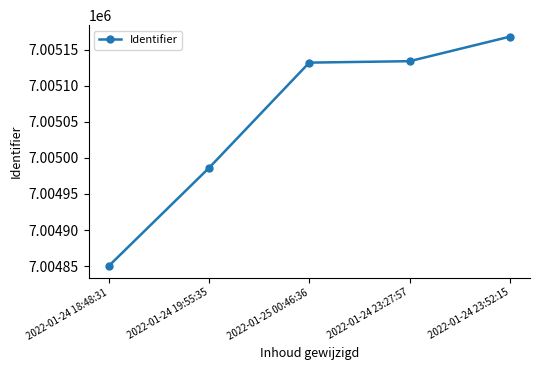

What value does the data have at 2022-01-24 23:27:57?

7005134